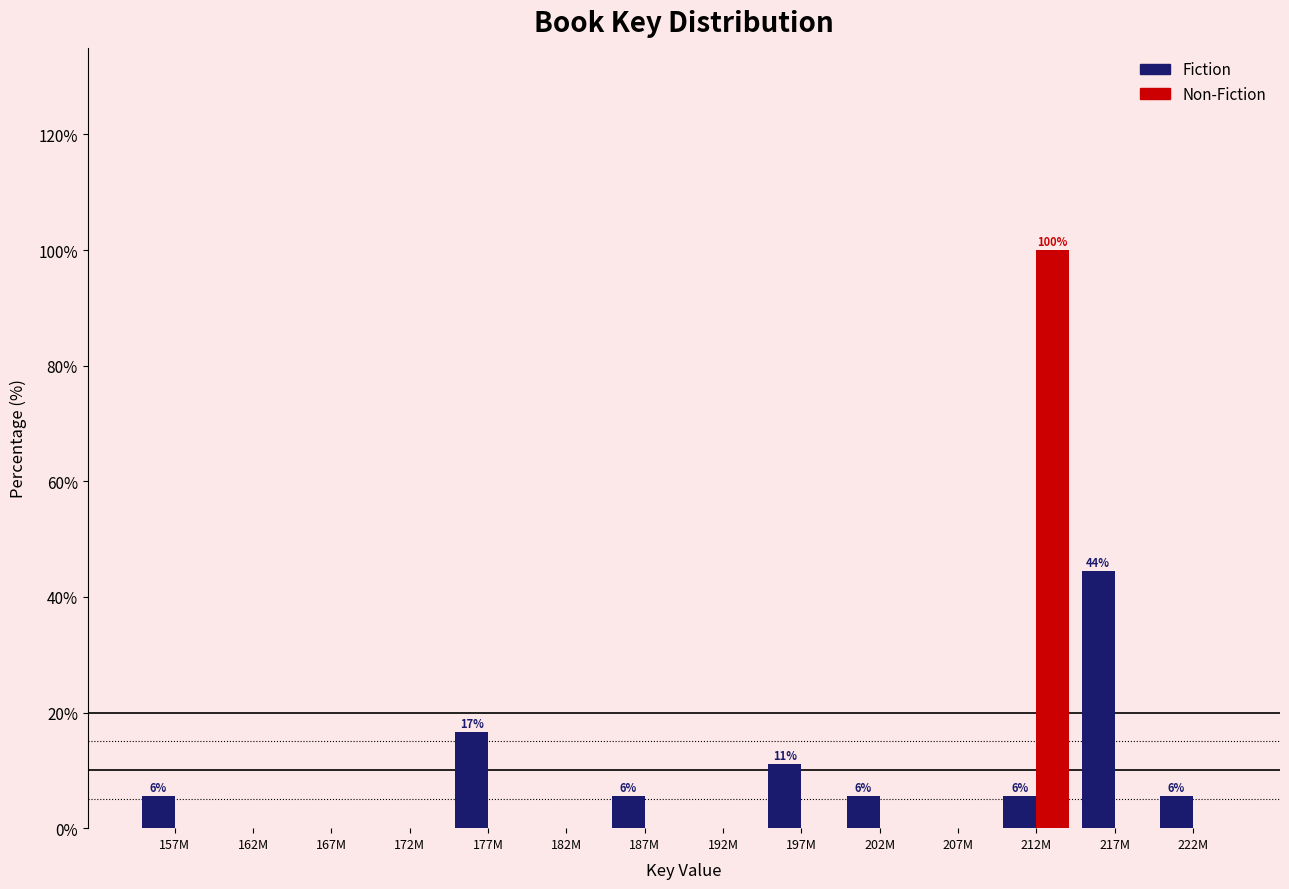

Reading left to right, list all the values displayed in this chart.

Fiction: 157M=5.6	162M=0.0	167M=0.0	172M=0.0	177M=16.7	182M=0.0	187M=5.6	192M=0.0	197M=11.1	202M=5.6	207M=0.0	212M=5.6	217M=44.4	222M=5.6
Non-Fiction: 157M=0.0	162M=0.0	167M=0.0	172M=0.0	177M=0.0	182M=0.0	187M=0.0	192M=0.0	197M=0.0	202M=0.0	207M=0.0	212M=100.0	217M=0.0	222M=0.0